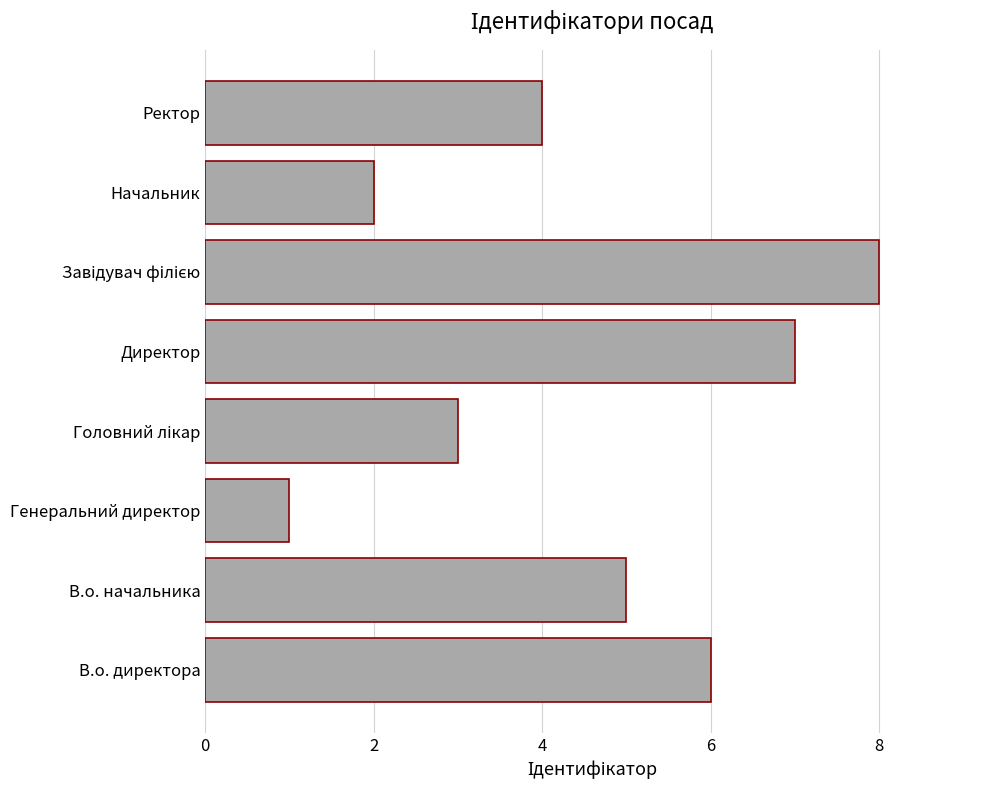

True or false: the data shows 7 at Ректор.

False